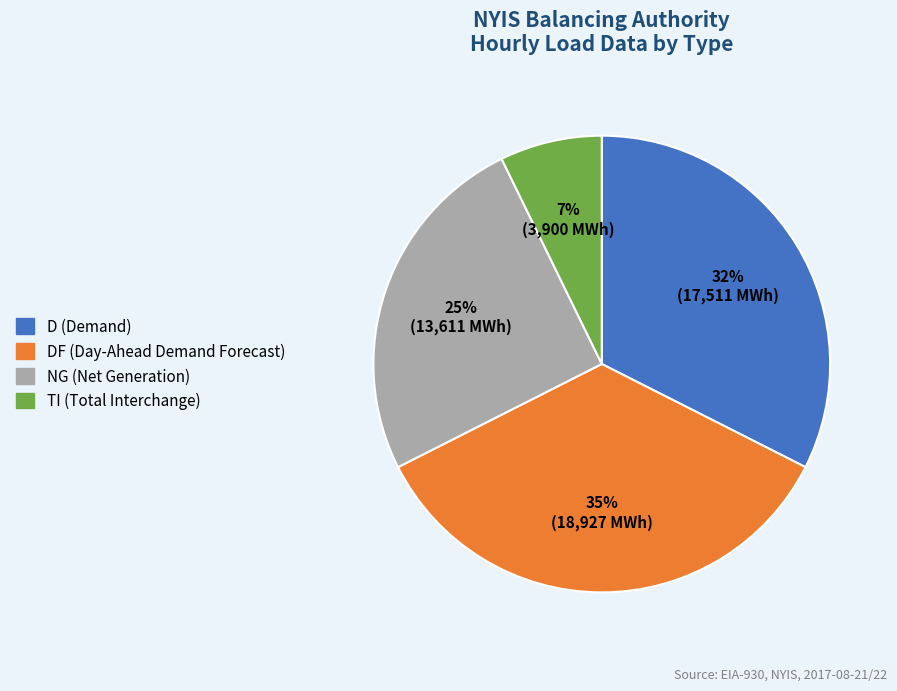

To the nearest percent, what is the average slice percentage?

25%